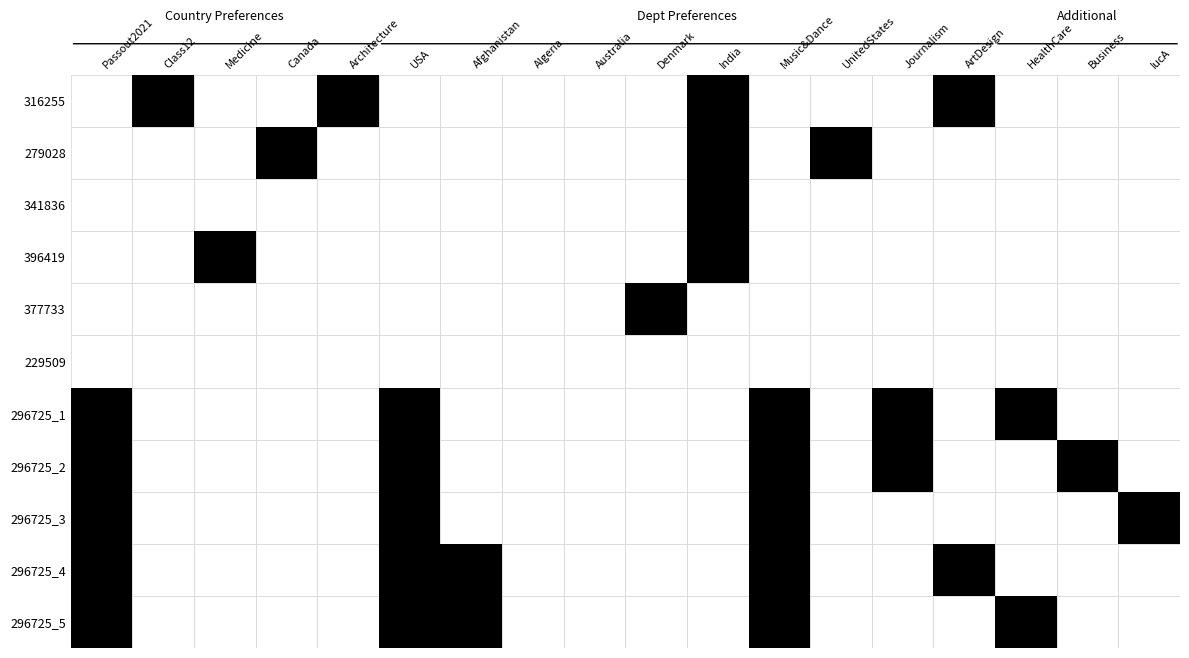

What is the difference between the maximum and minimum values in the 396419 series?

1